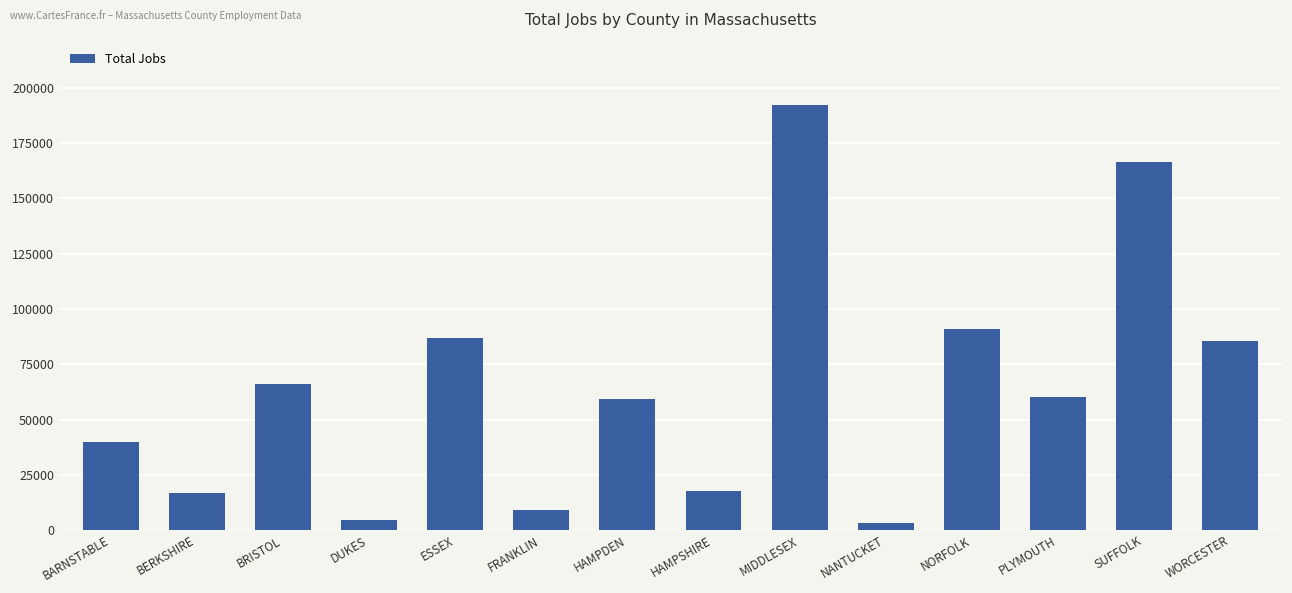

The chart shows a value of 66028 at BRISTOL. True or false?

True